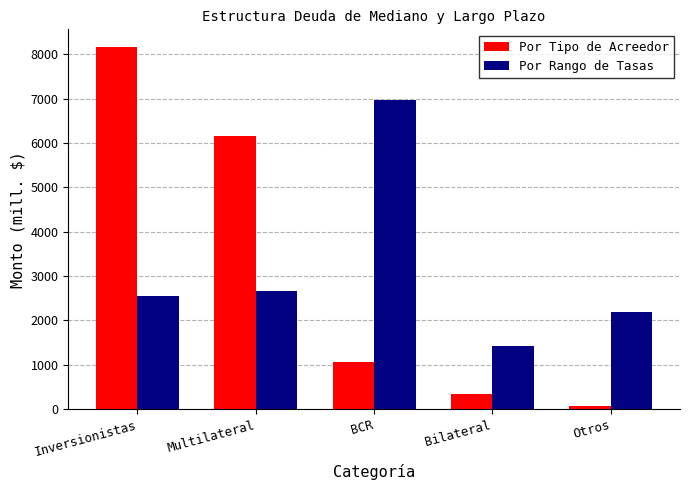

What is the smallest value displayed?

68.9